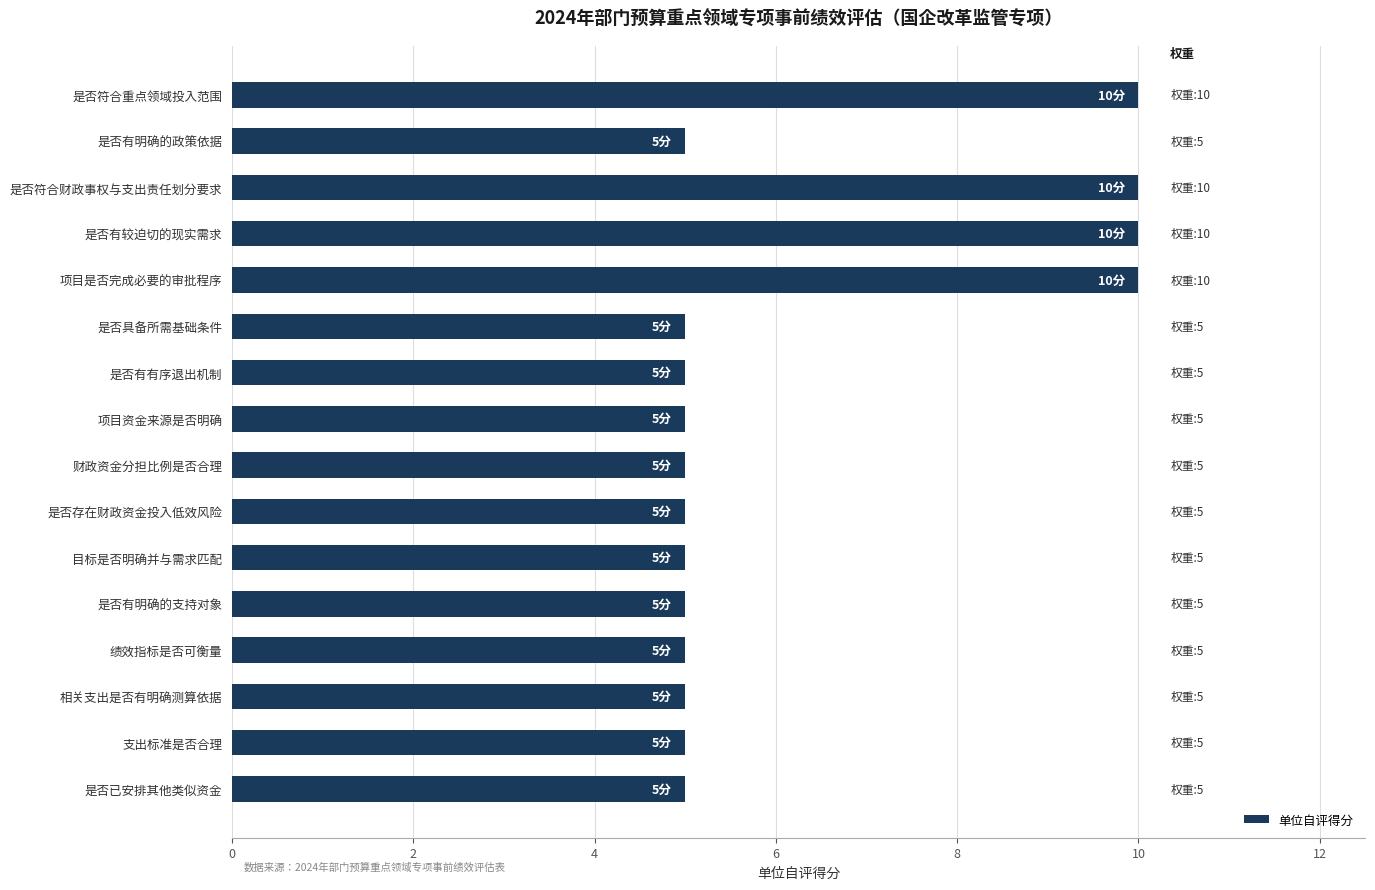

What is the change in value from 是否符合重点领域投入范围 to 是否存在财政资金投入低效风险?

-5